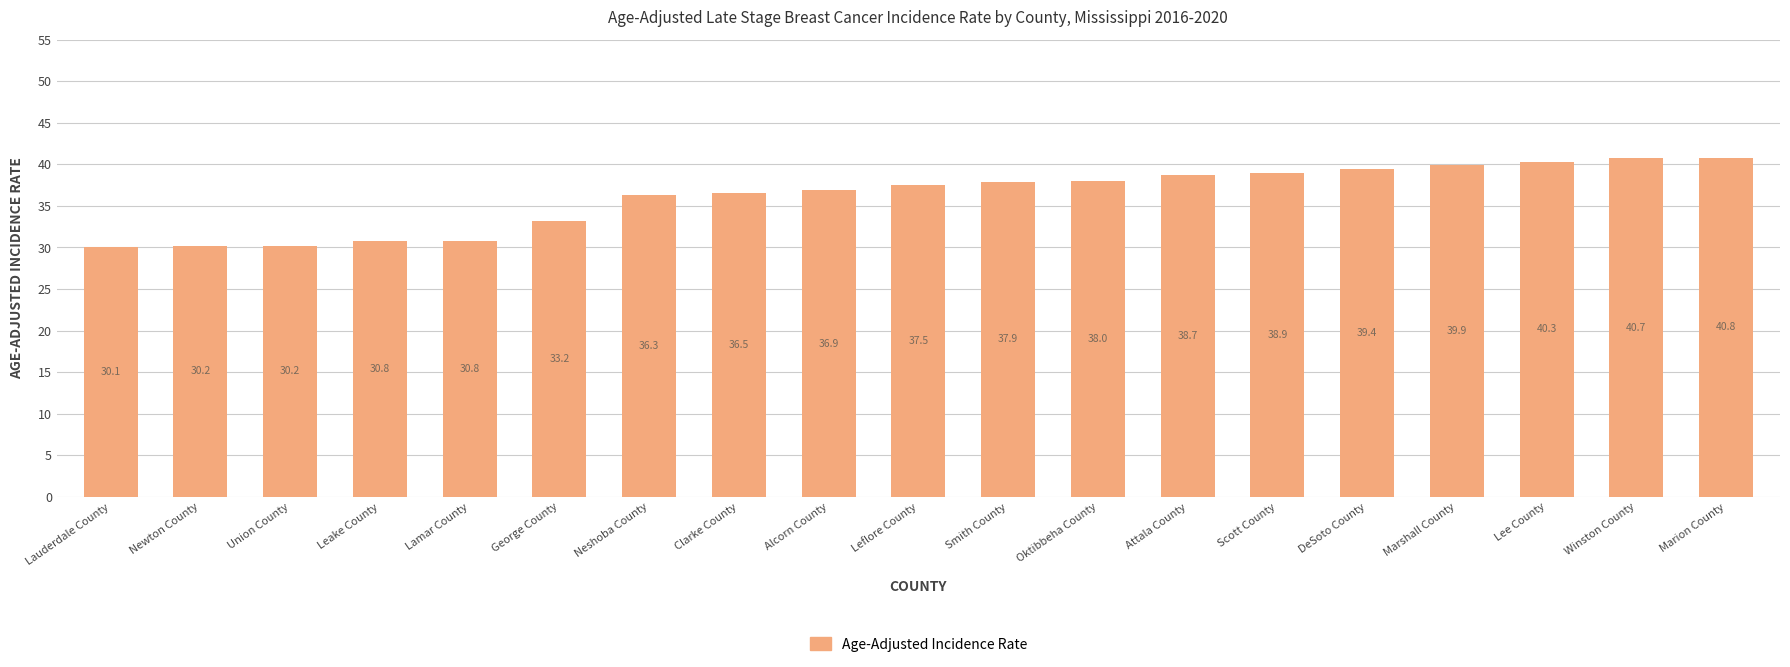

Reading right to left, what are all the values shown in this chart?

40.8	40.7	40.3	39.9	39.4	38.9	38.7	38.0	37.9	37.5	36.9	36.5	36.3	33.2	30.8	30.8	30.2	30.2	30.1